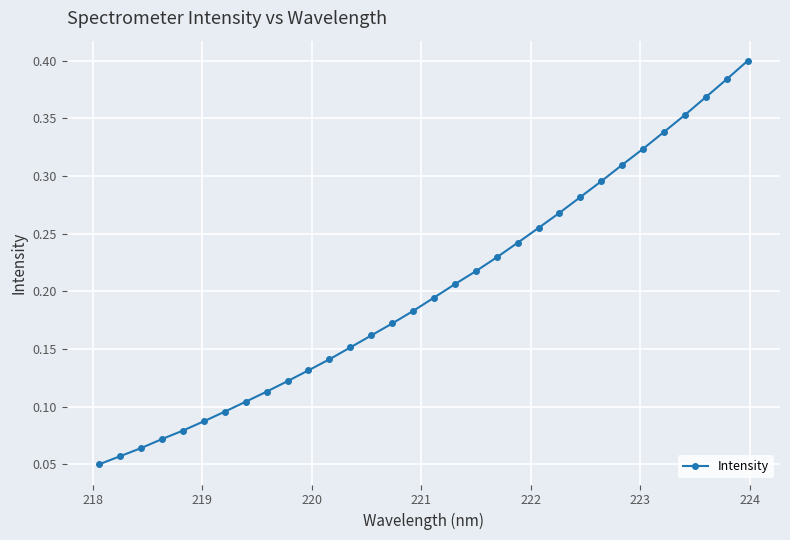

What is the sum of all values?

6.5